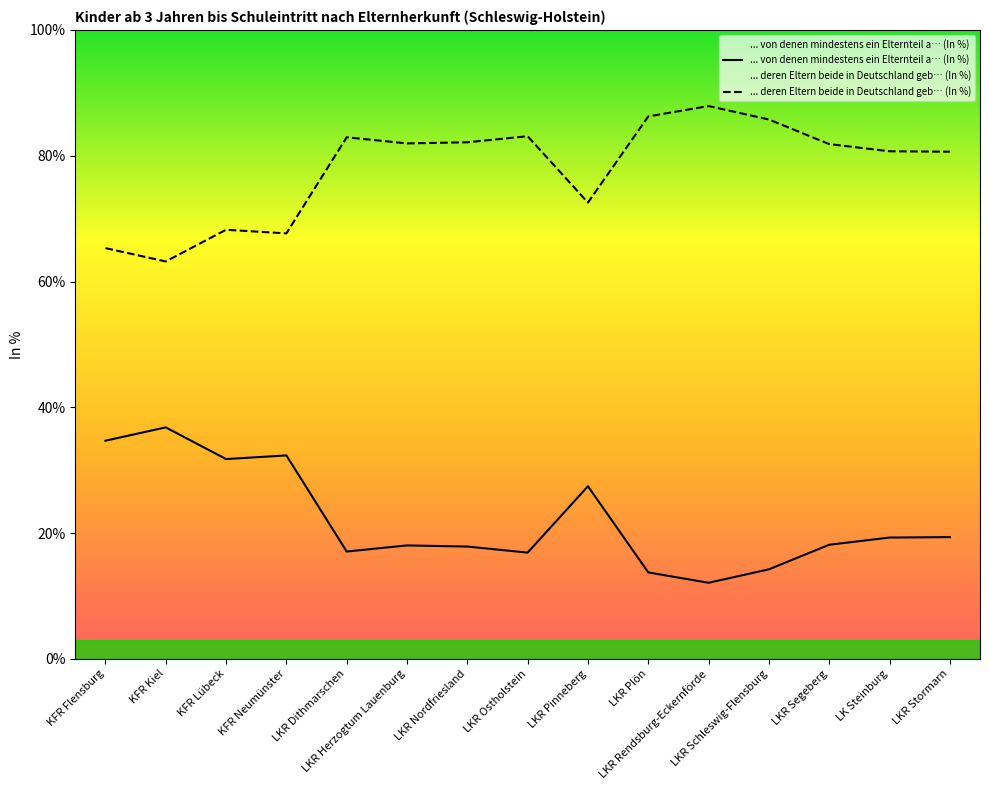

How many data points in ... deren Eltern beide in Deutschland geb… (In %) are above 81?

8